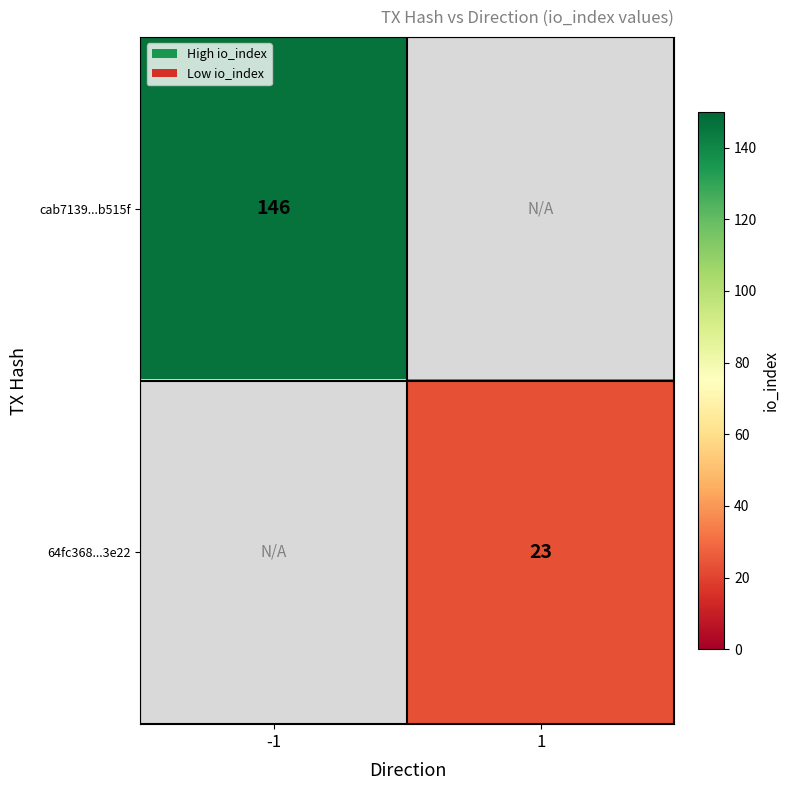

Is the value of cab7139...b515f at -1 greater than the value of 64fc368...3e22 at 1?

Yes